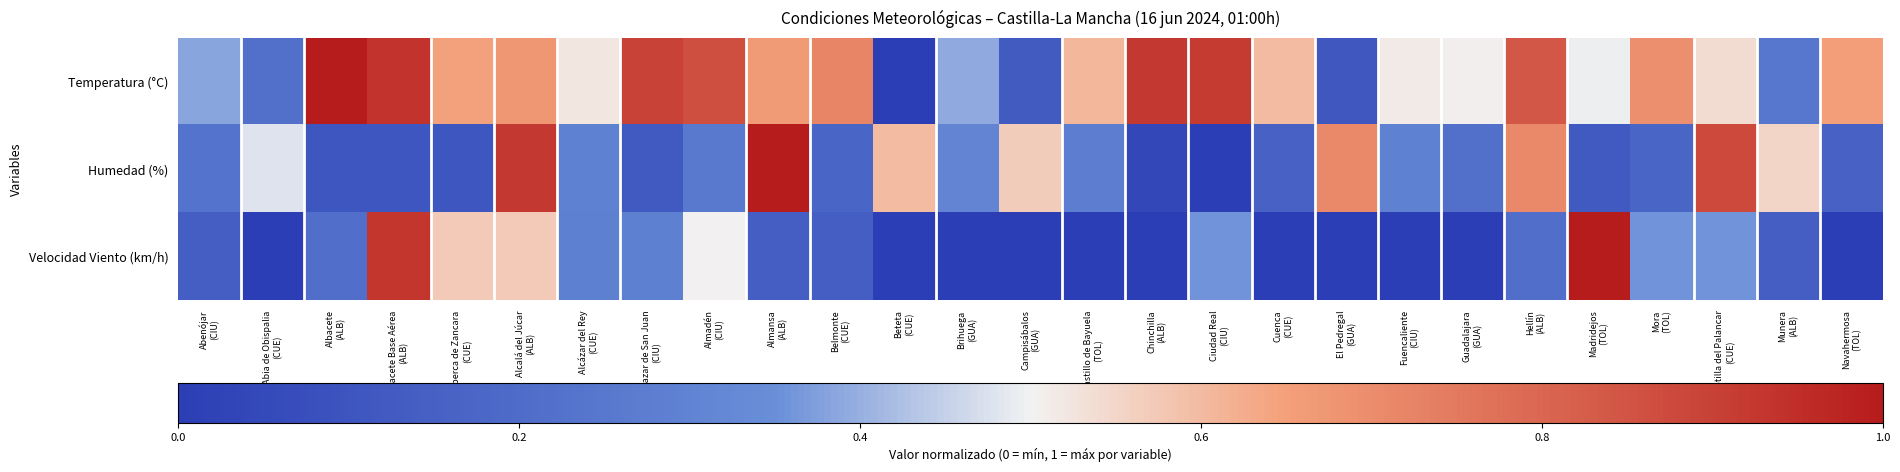

Reading left to right, transcribe all the data shown in this chart.

Temperatura (°C): Abenójar
(CIU)=0.4	Abia de Obispalia
(CUE)=0.2	Albacete
(ALB)=1.0	Albacete Base Aérea
(ALB)=0.9	Alberca de Zancara
(CUE)=0.6	Alcalá del Júcar
(ALB)=0.7	Alcázar del Rey
(CUE)=0.5	Alcazar de San Juan
(CIU)=0.9	Almadén
(CIU)=0.9	Almansa
(ALB)=0.7	Belmonte
(CUE)=0.7	Beteta
(CUE)=0.0	Brihuega
(GUA)=0.4	Campisábalos
(GUA)=0.1	Castillo de Bayuela
(TOL)=0.6	Chinchilla
(ALB)=0.9	Ciudad Real
(CIU)=0.9	Cuenca
(CUE)=0.6	El Pedregal
(GUA)=0.1	Fuencaliente
(CIU)=0.5	Guadalajara
(GUA)=0.5	Hellín
(ALB)=0.8	Madridejos
(TOL)=0.5	Mora
(TOL)=0.7	Motilla del Palancar
(CUE)=0.5	Munera
(ALB)=0.2	Navahermosa
(TOL)=0.7
Humedad (%): Abenójar
(CIU)=0.2	Abia de Obispalia
(CUE)=0.5	Albacete
(ALB)=0.1	Albacete Base Aérea
(ALB)=0.1	Alberca de Zancara
(CUE)=0.1	Alcalá del Júcar
(ALB)=0.9	Alcázar del Rey
(CUE)=0.3	Alcazar de San Juan
(CIU)=0.1	Almadén
(CIU)=0.3	Almansa
(ALB)=1.0	Belmonte
(CUE)=0.2	Beteta
(CUE)=0.6	Brihuega
(GUA)=0.3	Campisábalos
(GUA)=0.6	Castillo de Bayuela
(TOL)=0.3	Chinchilla
(ALB)=0.0	Ciudad Real
(CIU)=0.0	Cuenca
(CUE)=0.2	El Pedregal
(GUA)=0.7	Fuencaliente
(CIU)=0.3	Guadalajara
(GUA)=0.2	Hellín
(ALB)=0.7	Madridejos
(TOL)=0.1	Mora
(TOL)=0.2	Motilla del Palancar
(CUE)=0.9	Munera
(ALB)=0.6	Navahermosa
(TOL)=0.2
Velocidad Viento (km/h): Abenójar
(CIU)=0.1	Abia de Obispalia
(CUE)=0.0	Albacete
(ALB)=0.2	Albacete Base Aérea
(ALB)=0.9	Alberca de Zancara
(CUE)=0.6	Alcalá del Júcar
(ALB)=0.6	Alcázar del Rey
(CUE)=0.3	Alcazar de San Juan
(CIU)=0.3	Almadén
(CIU)=0.5	Almansa
(ALB)=0.1	Belmonte
(CUE)=0.1	Beteta
(CUE)=0.0	Brihuega
(GUA)=0.0	Campisábalos
(GUA)=0.0	Castillo de Bayuela
(TOL)=0.0	Chinchilla
(ALB)=0.0	Ciudad Real
(CIU)=0.4	Cuenca
(CUE)=0.0	El Pedregal
(GUA)=0.0	Fuencaliente
(CIU)=0.0	Guadalajara
(GUA)=0.0	Hellín
(ALB)=0.2	Madridejos
(TOL)=1.0	Mora
(TOL)=0.4	Motilla del Palancar
(CUE)=0.4	Munera
(ALB)=0.1	Navahermosa
(TOL)=0.0